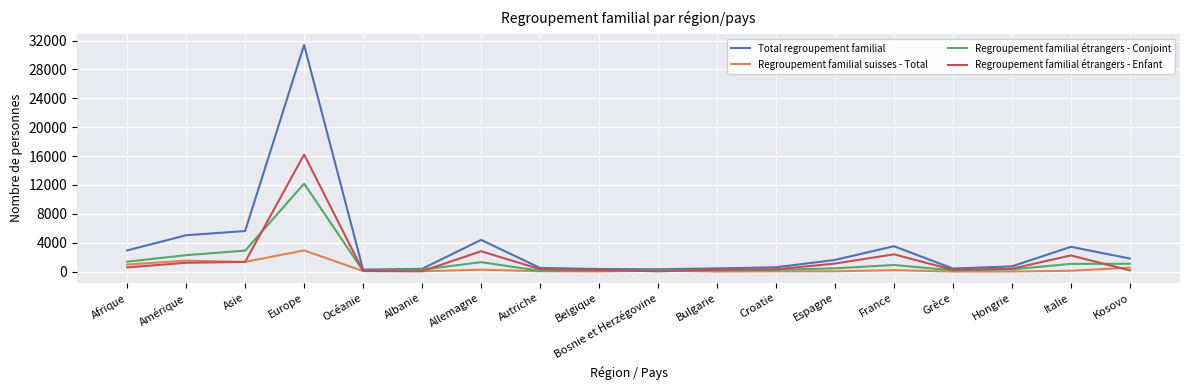

At which category does the chart reach its peak across all series?

Europe